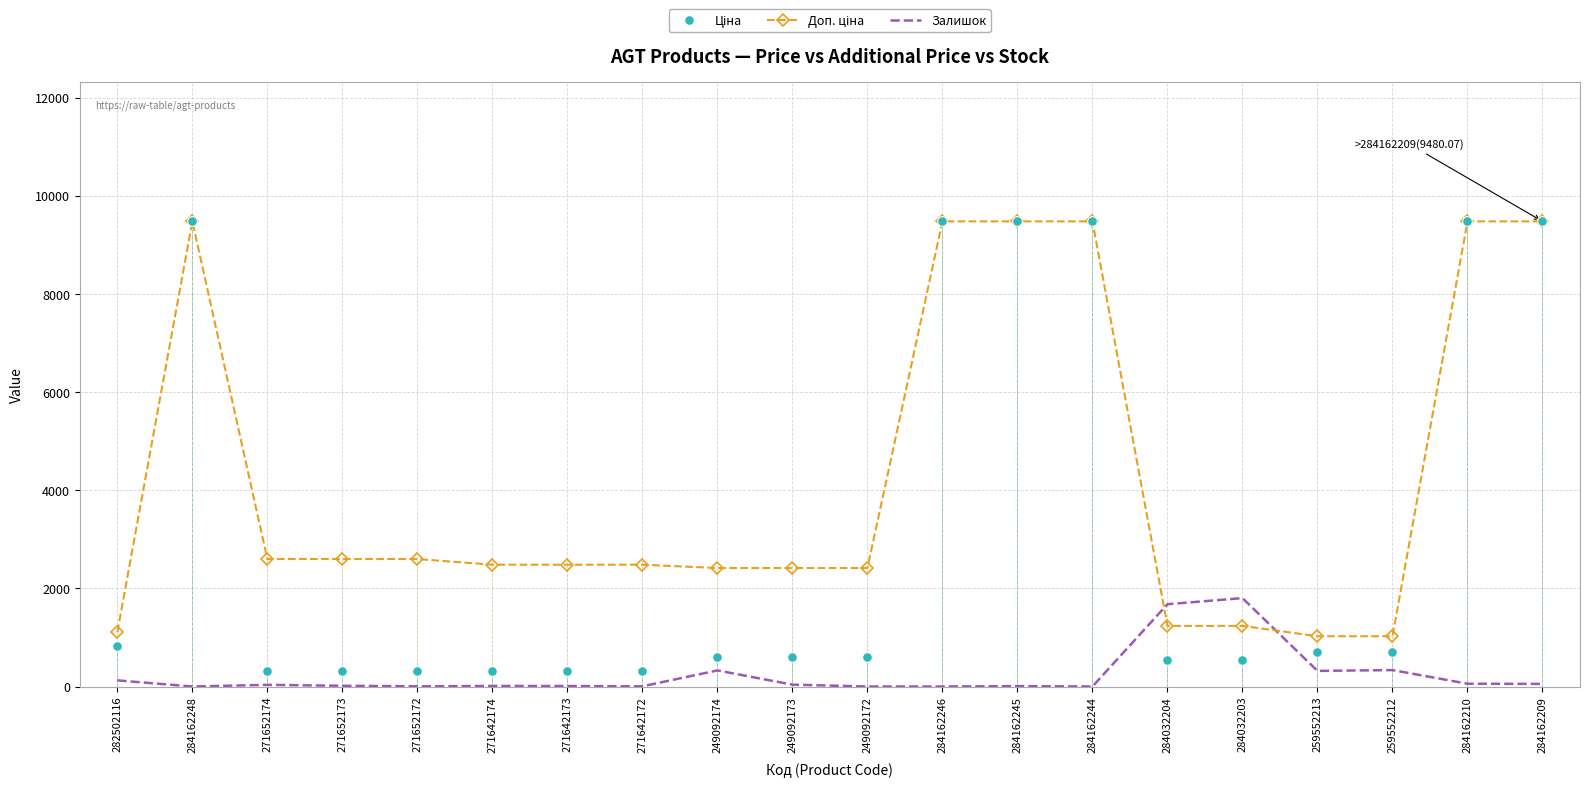

What is the spread (max minus min) of values at 284032203?

1263.0